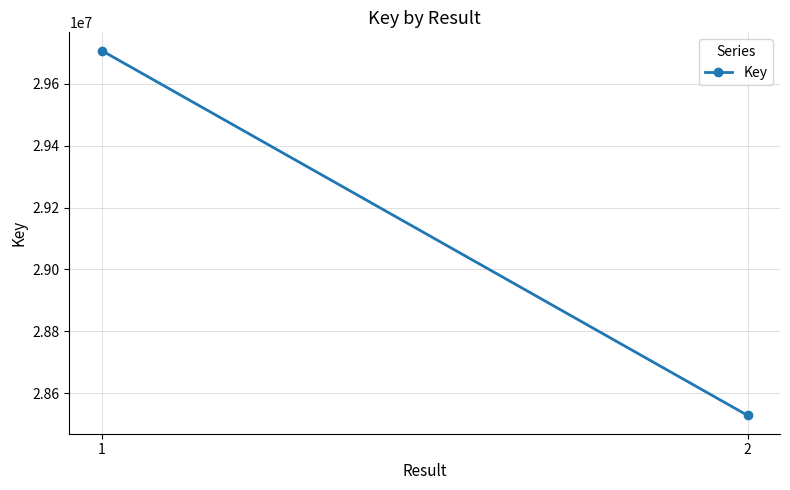

Count the number of categories in the chart.

2